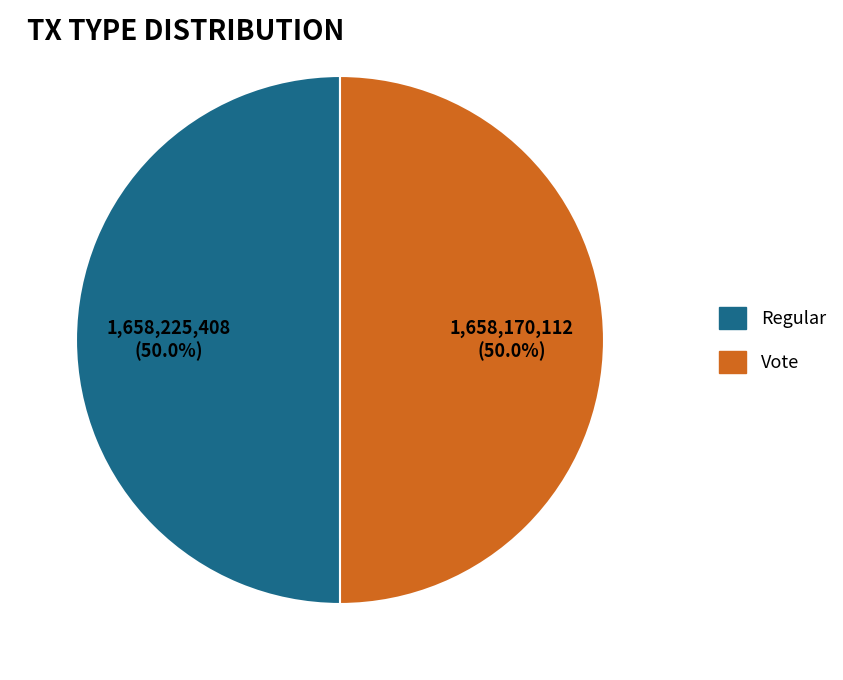

Combined, do Vote and Regular account for over 50%?

Yes